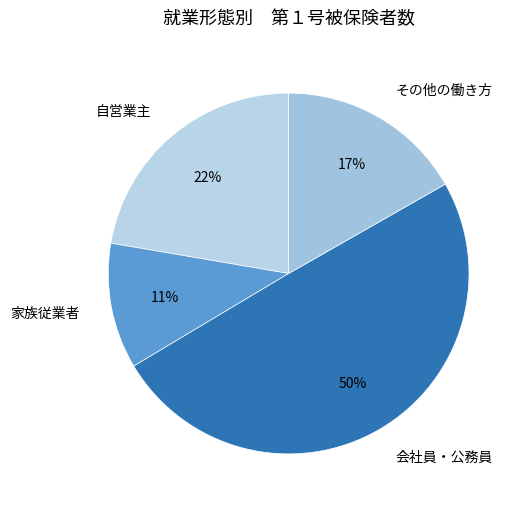

Is there a majority slice in this chart?

No